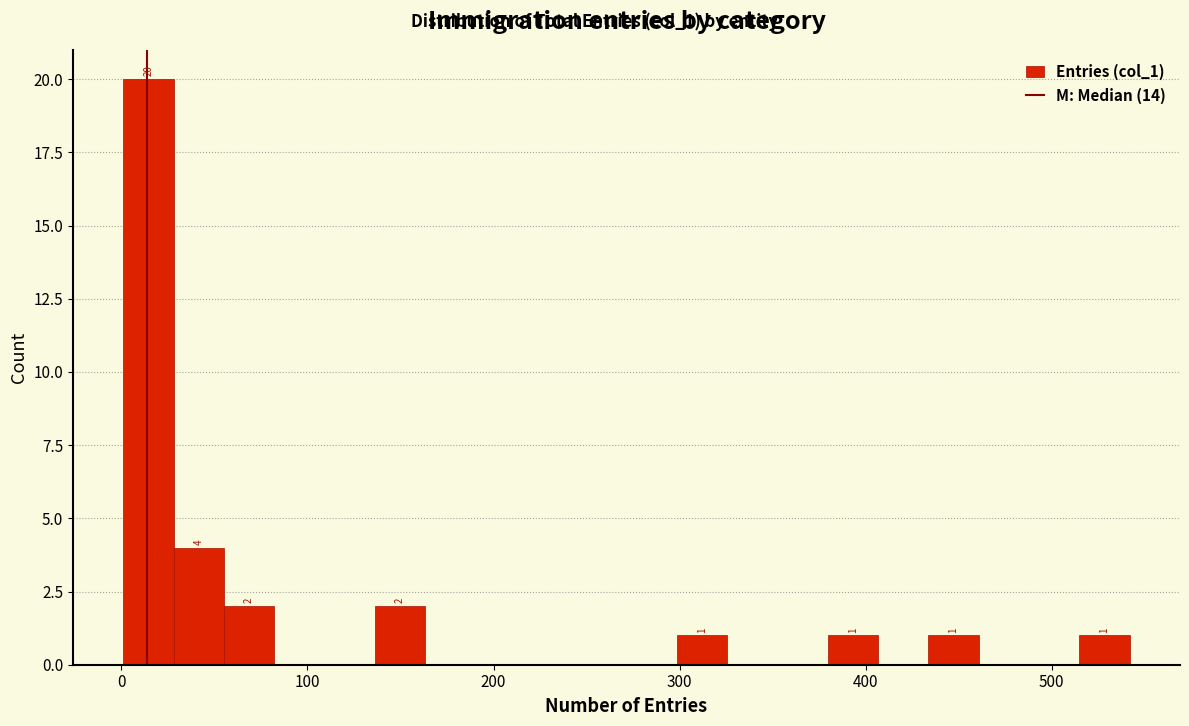

Around what value on the x-axis is the tallest bar? Give the approximate position of its centre, as read against the axis.

10